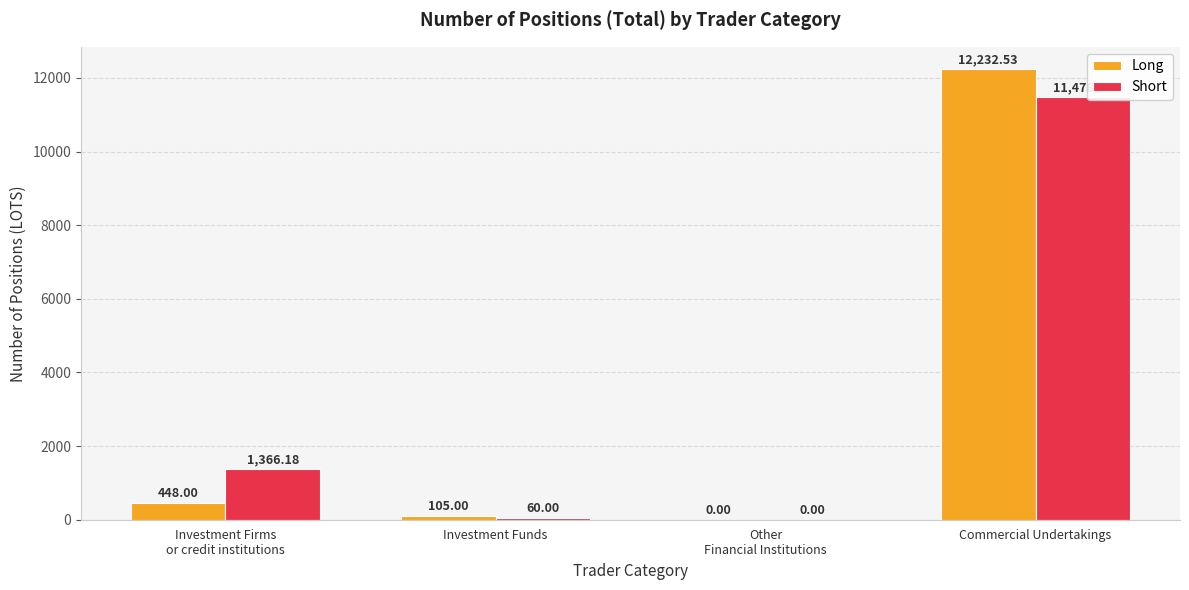

Which series changed the most between Investment Funds and Commercial Undertakings?

Long